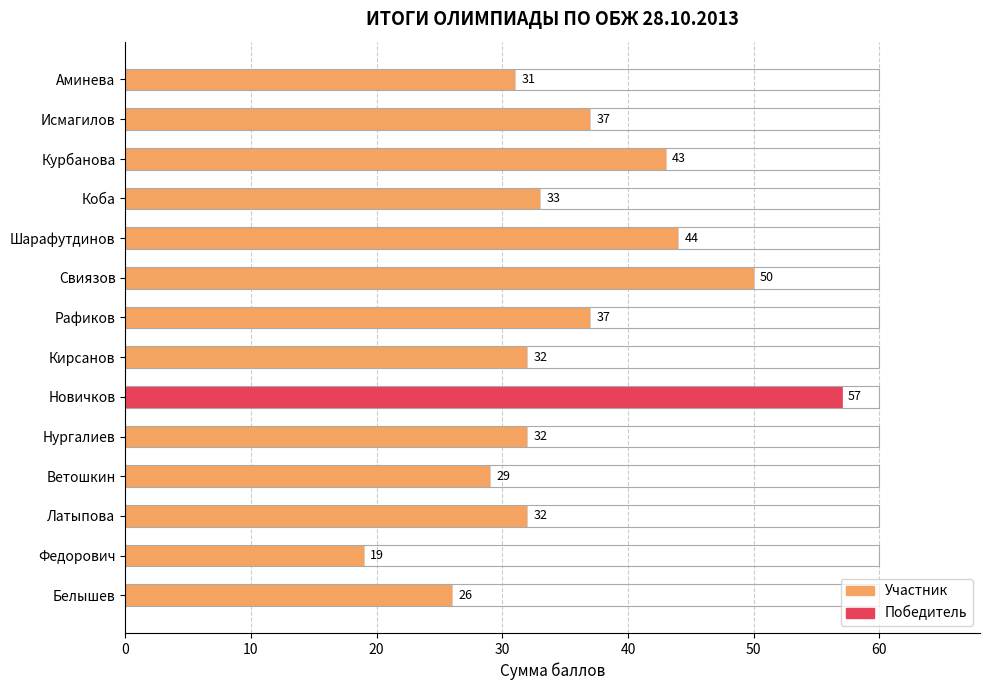

What is the minimum value shown in the chart?

19